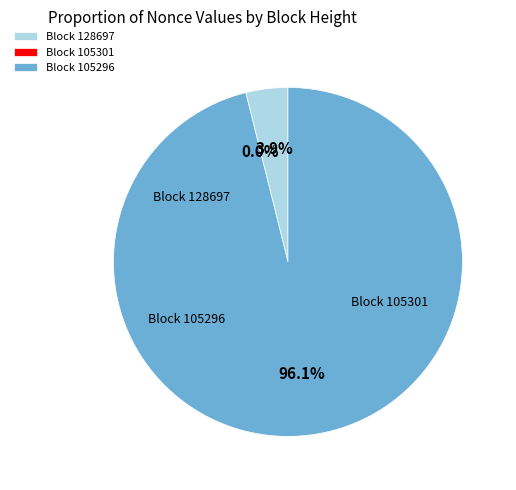

Which category has the smallest portion of the pie?

105301